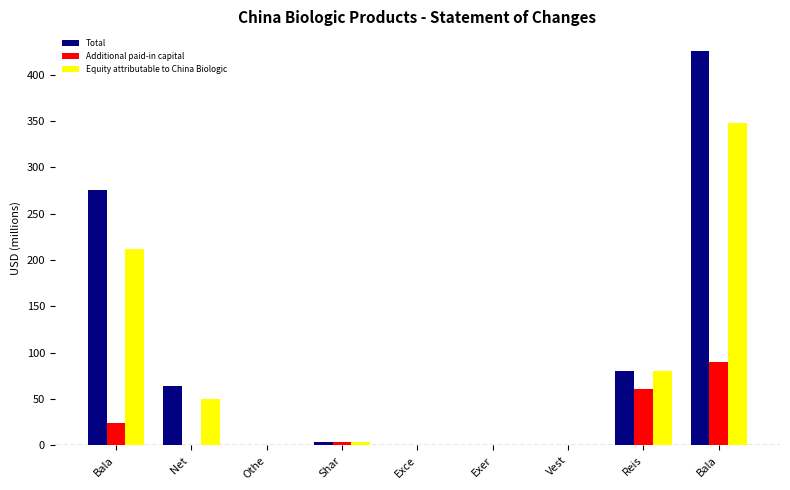

The value of Additional paid-in capital at Shar is 5.6. True or false?

False